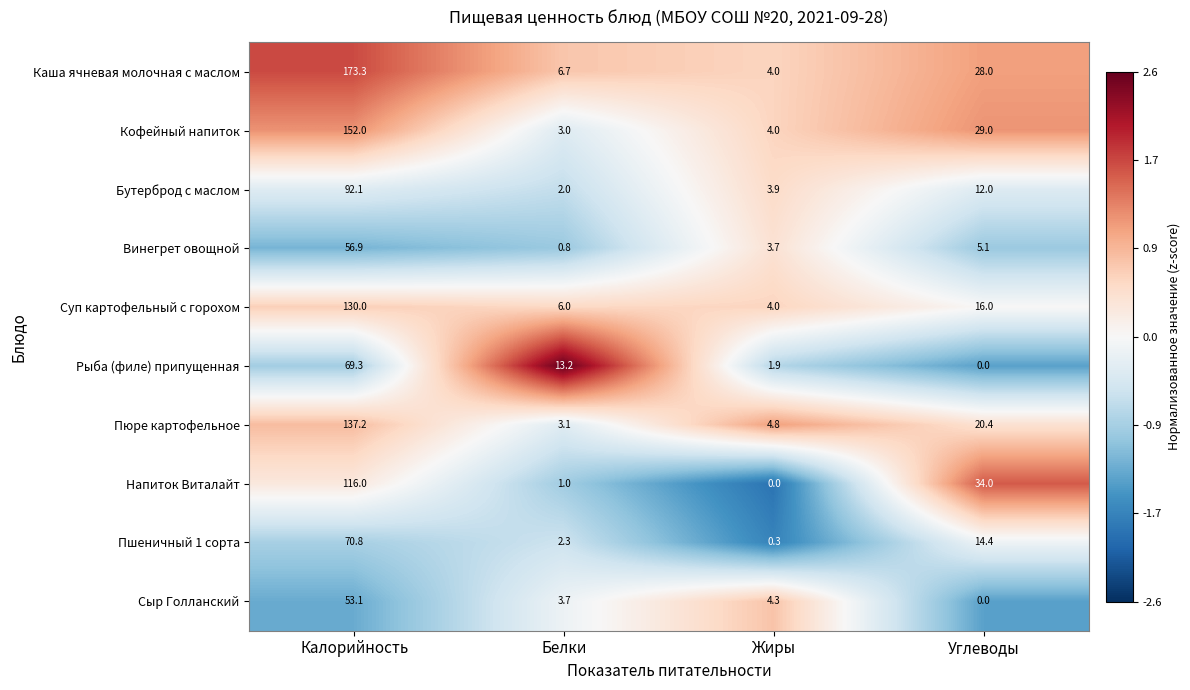

List the labels in order of Пшеничный 1 сорта value, smallest first.

Жиры, Белки, Углеводы, Калорийность